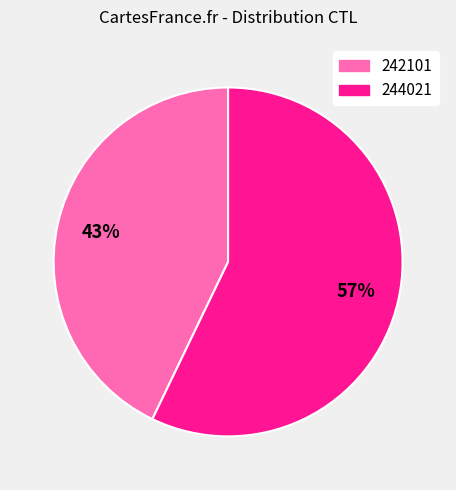

How many segments does this pie chart have?

2